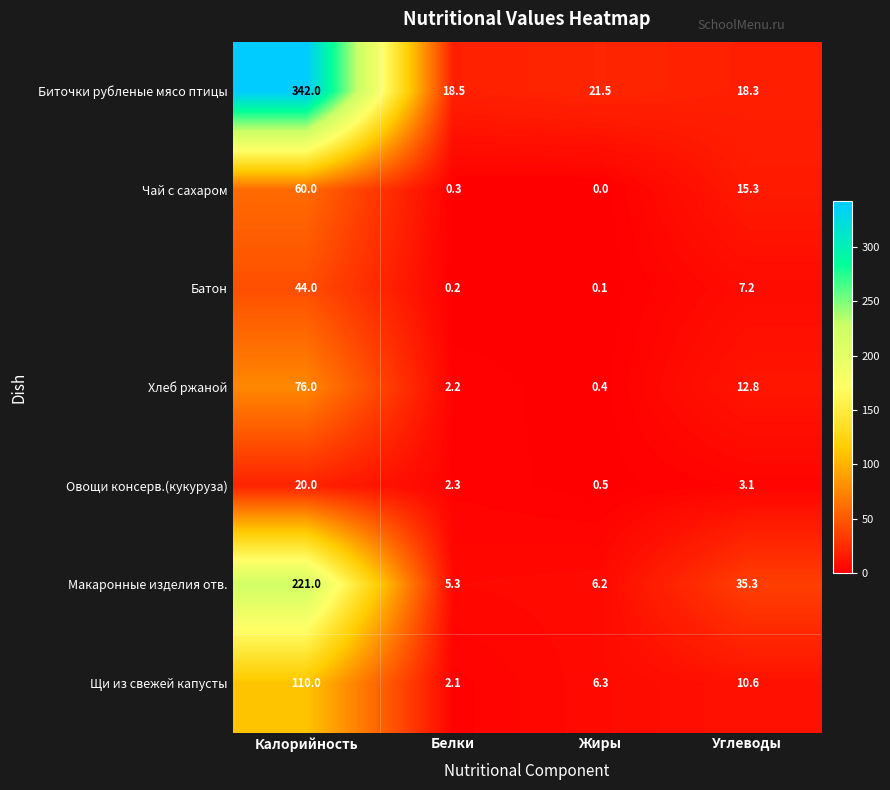

How many data points in Макаронные изделия отв. are less than 35?

2